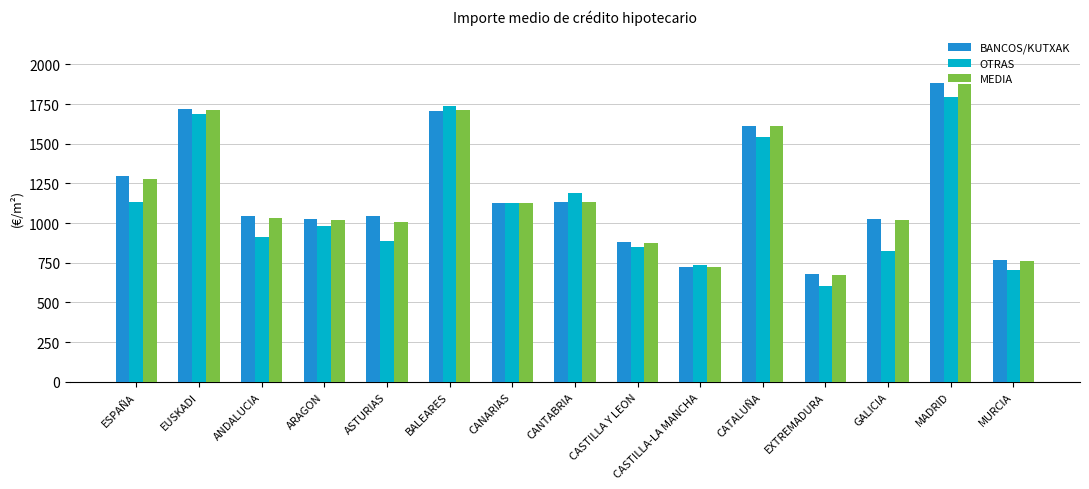

What is the difference between the maximum and second lowest values in the BANCOS/KUTXAK series?

1156.7